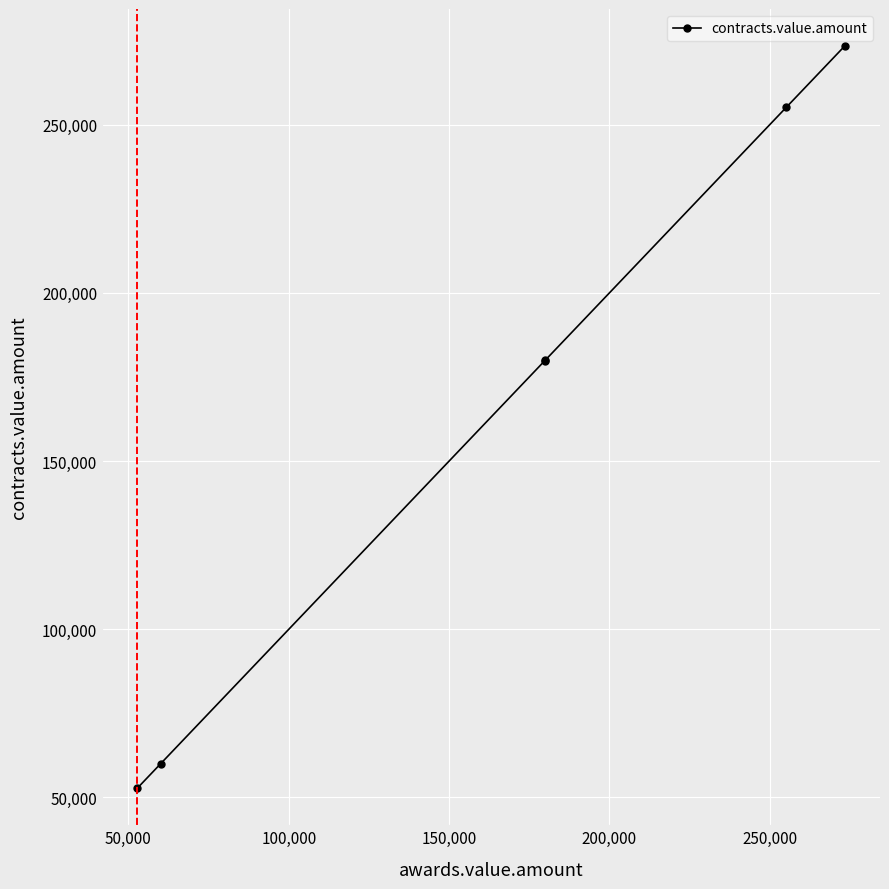

How many data points does each series have?

6